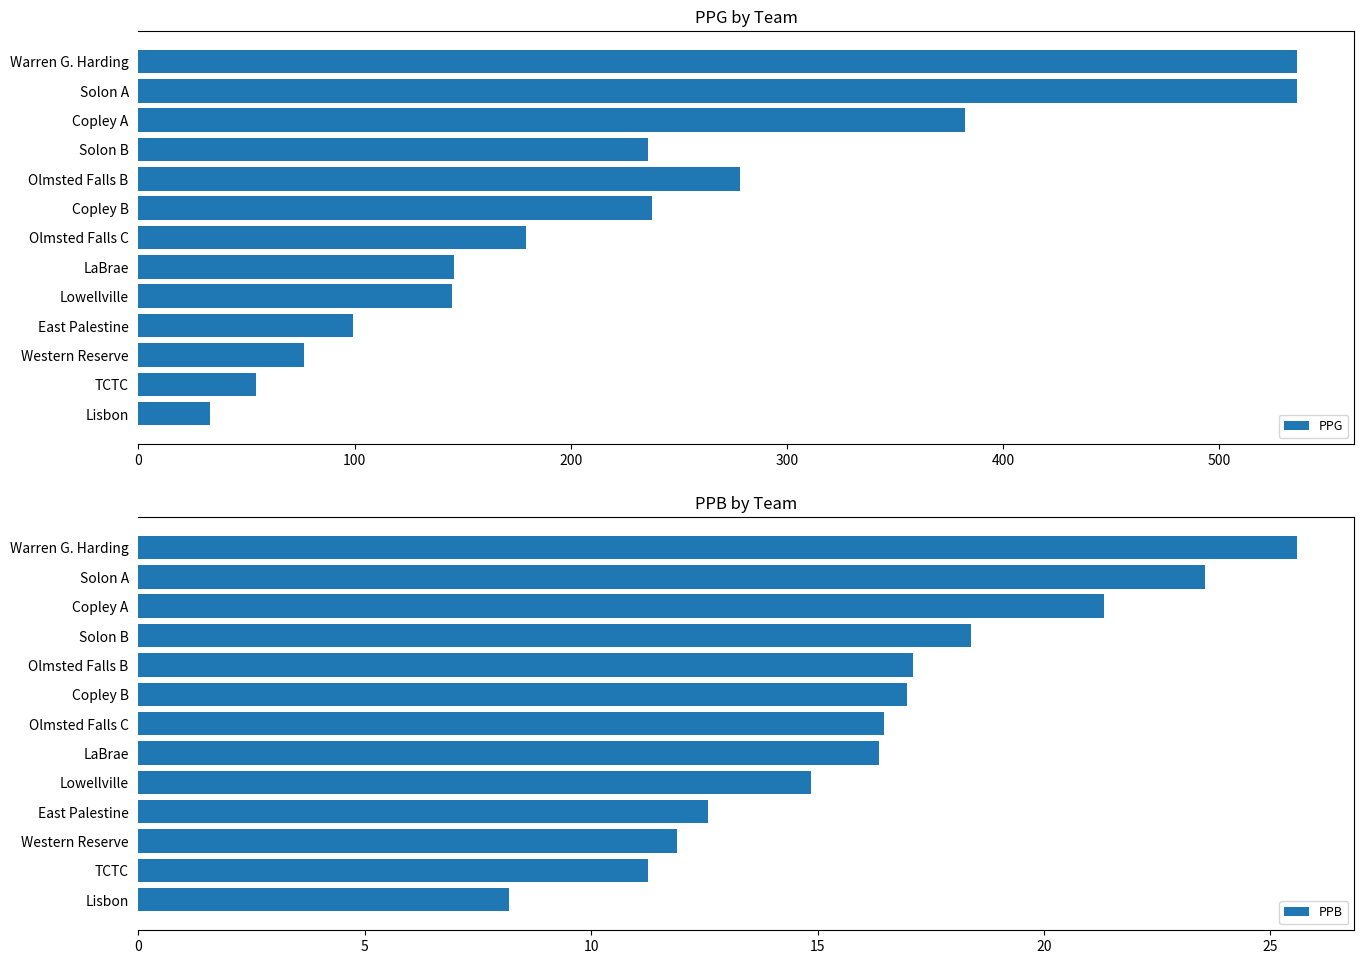

What is the difference between the PPG values at Olmsted Falls C and Warren G. Harding?

356.6